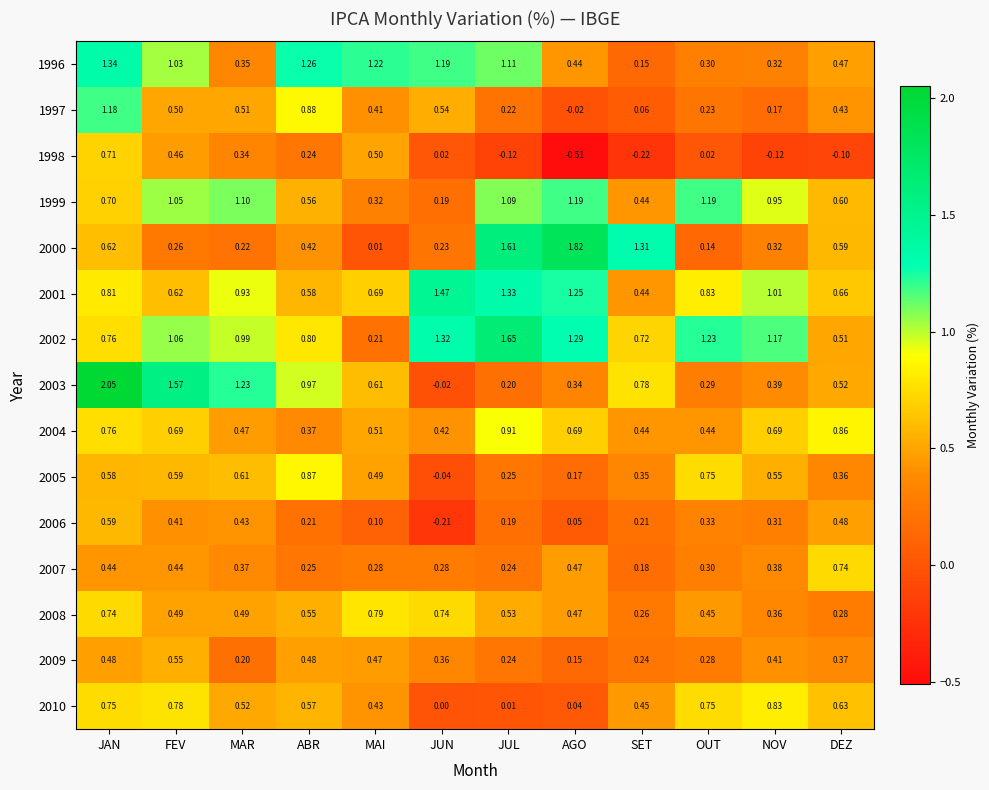

Which series has the largest total across all categories?

2002